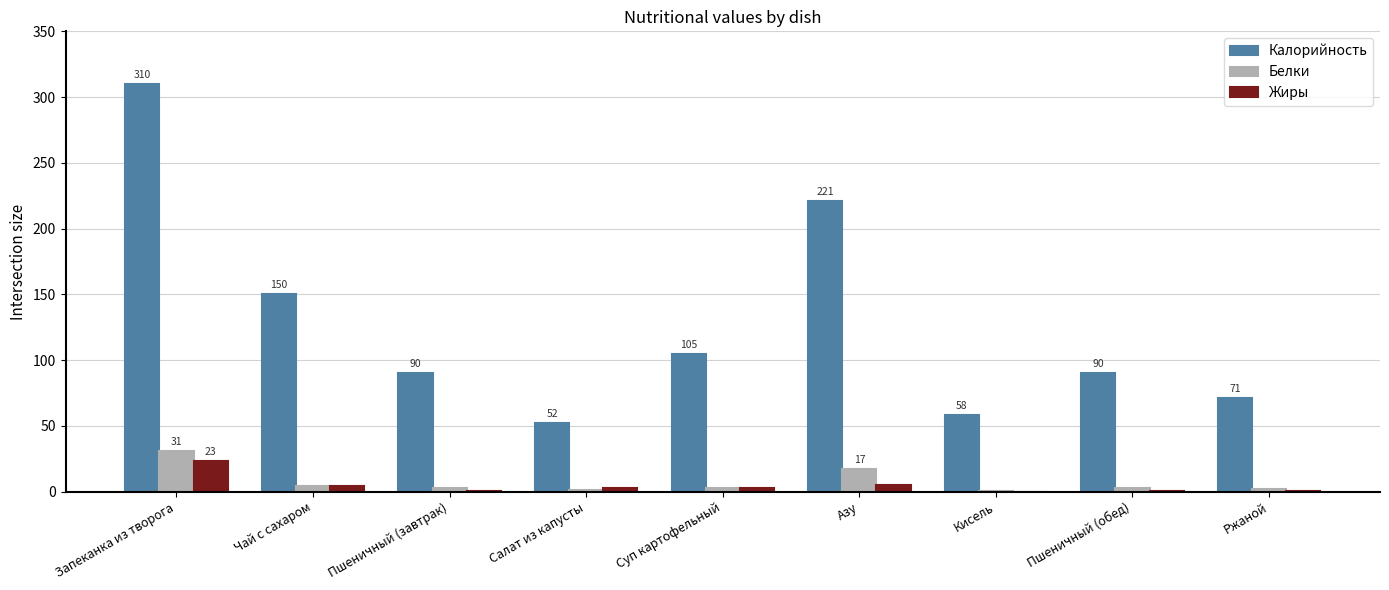

True or false: Калорийность has a value of 150.0 at Чай с сахаром.

True